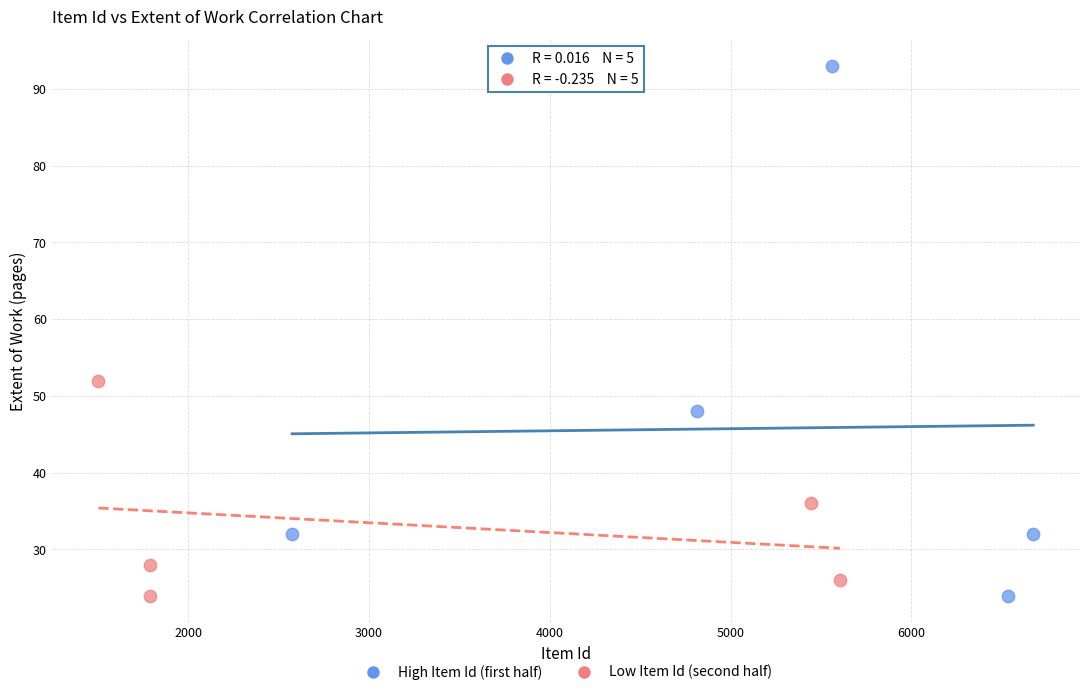

Which series has the largest Y range (max minus min)?

High Item Id (first half)